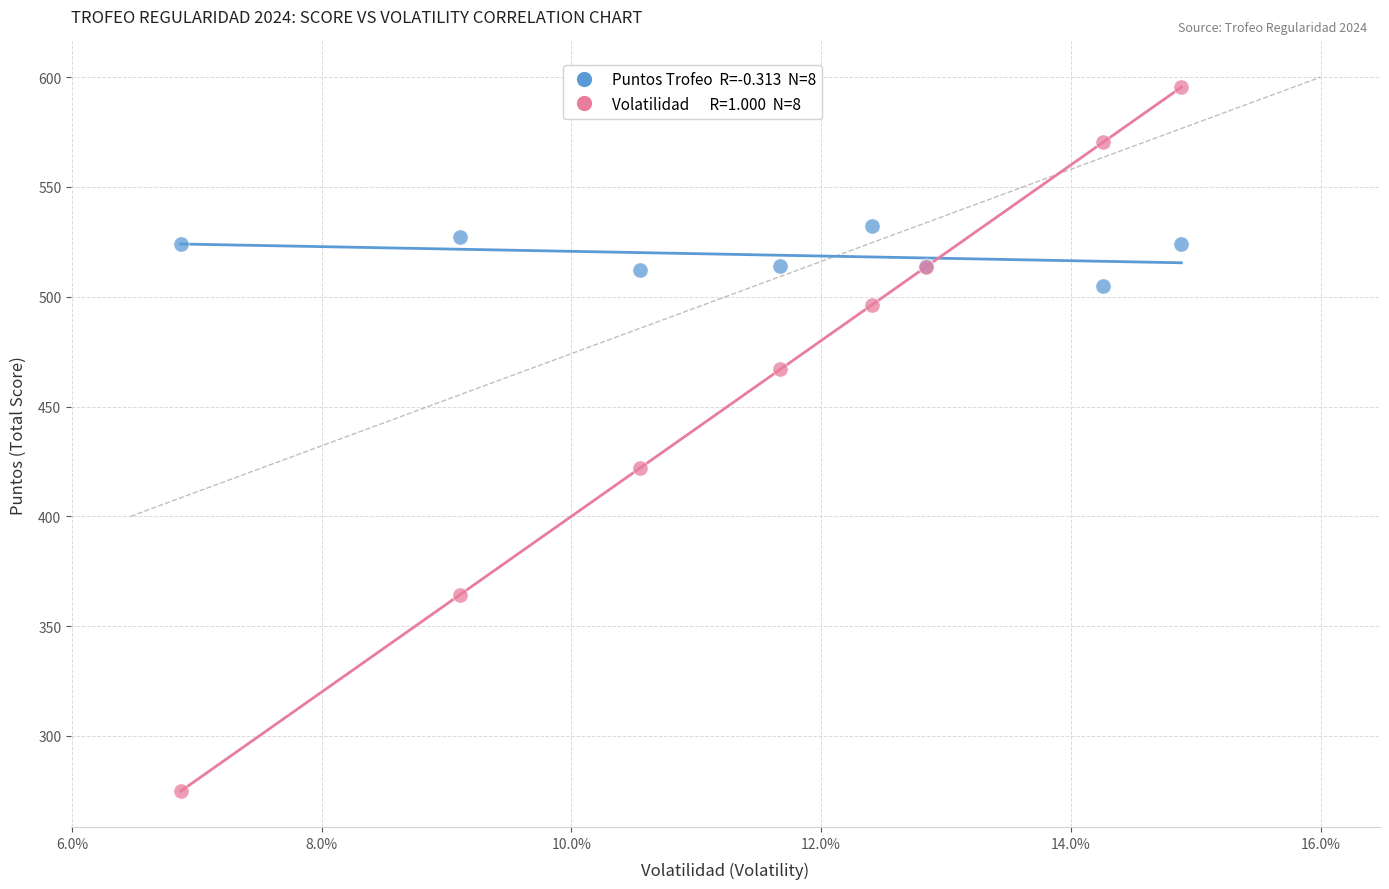

Across all series, what Y value is closest to 435?

421.9